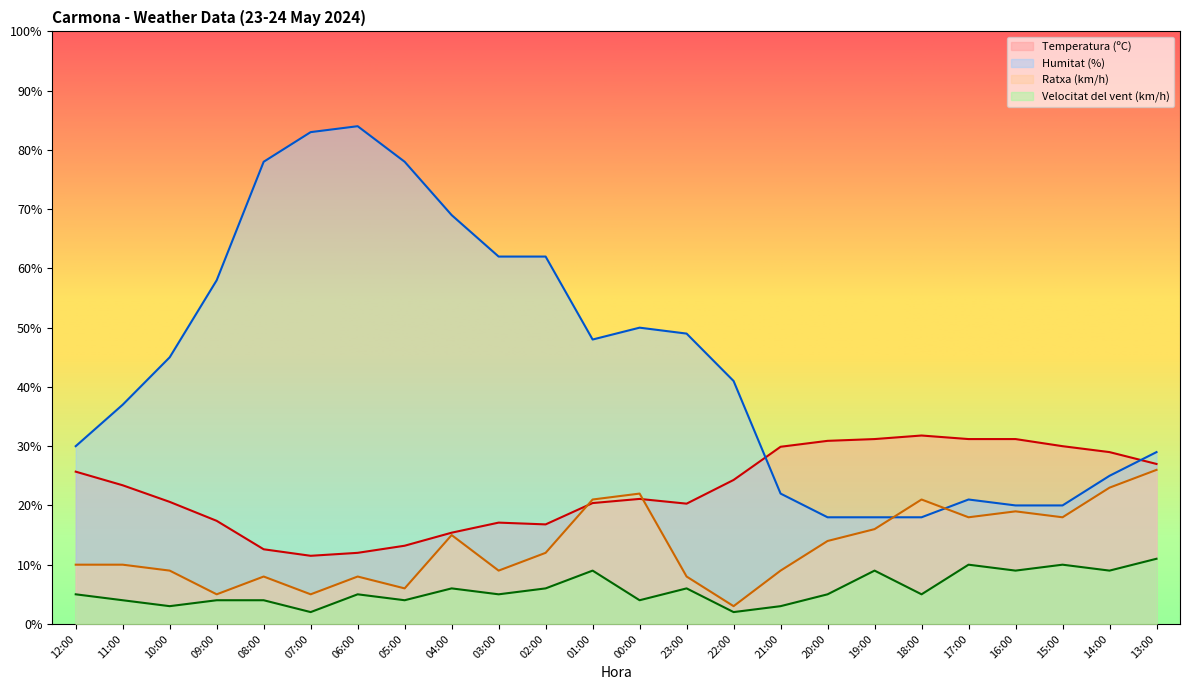

At 04:00, list the series in order from smallest to largest.

Velocitat del vent (km/h), Ratxa (km/h), Temperatura (ºC), Humitat (%)